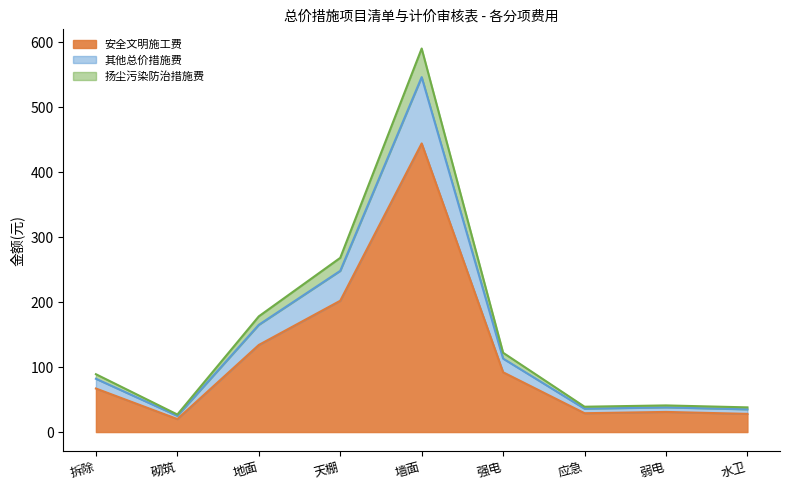

What is the label of the 5th point from the left?

墙面